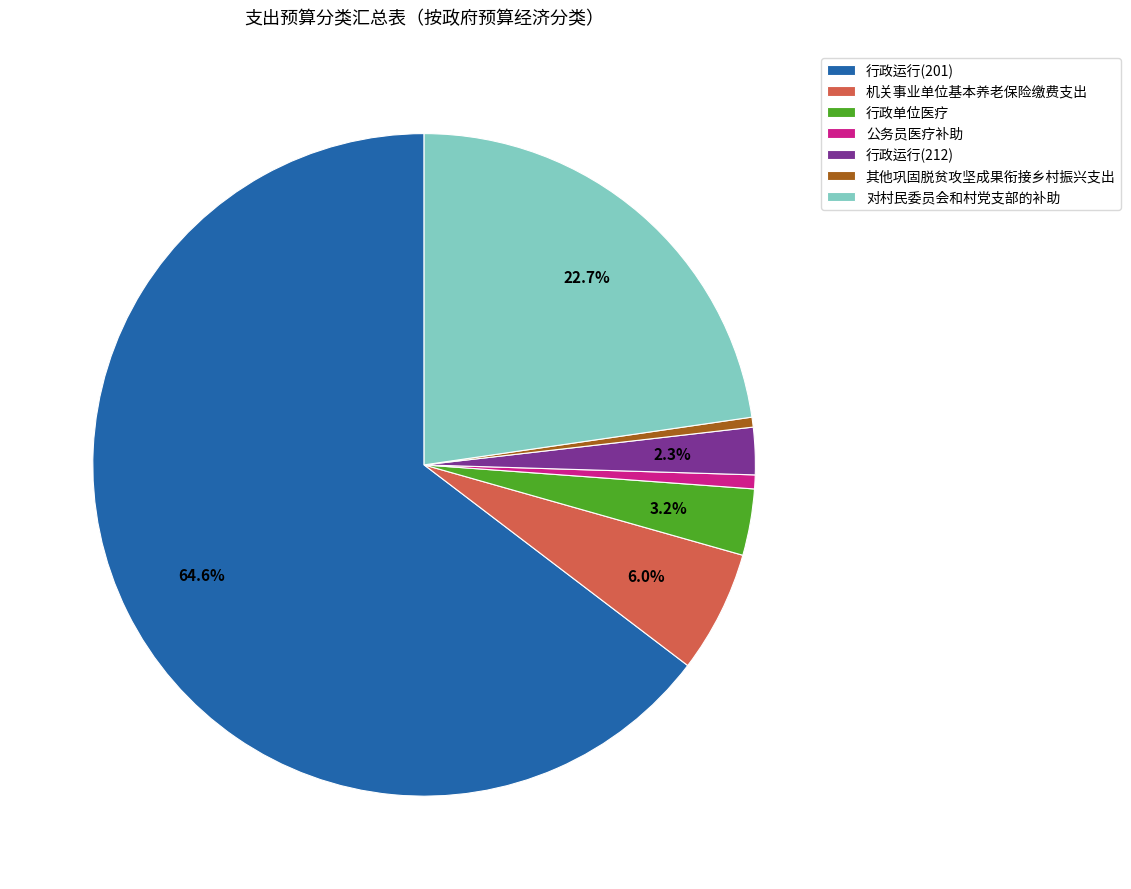

Between 行政单位医疗 and 公务员医疗补助, which is larger?

行政单位医疗